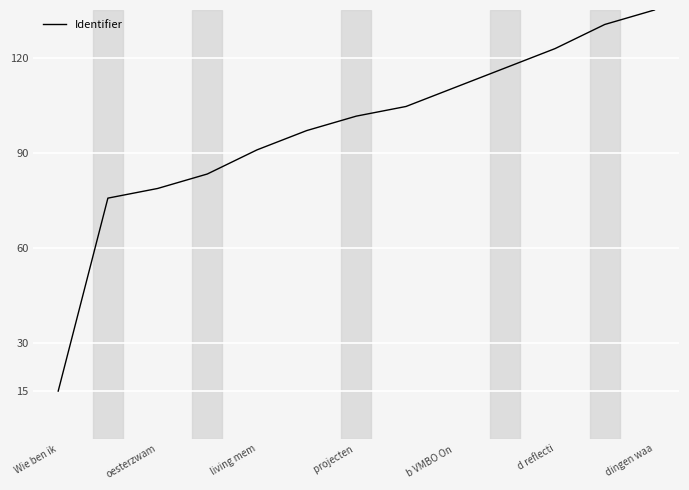

What is the difference between the maximum and minimum values?

120.0